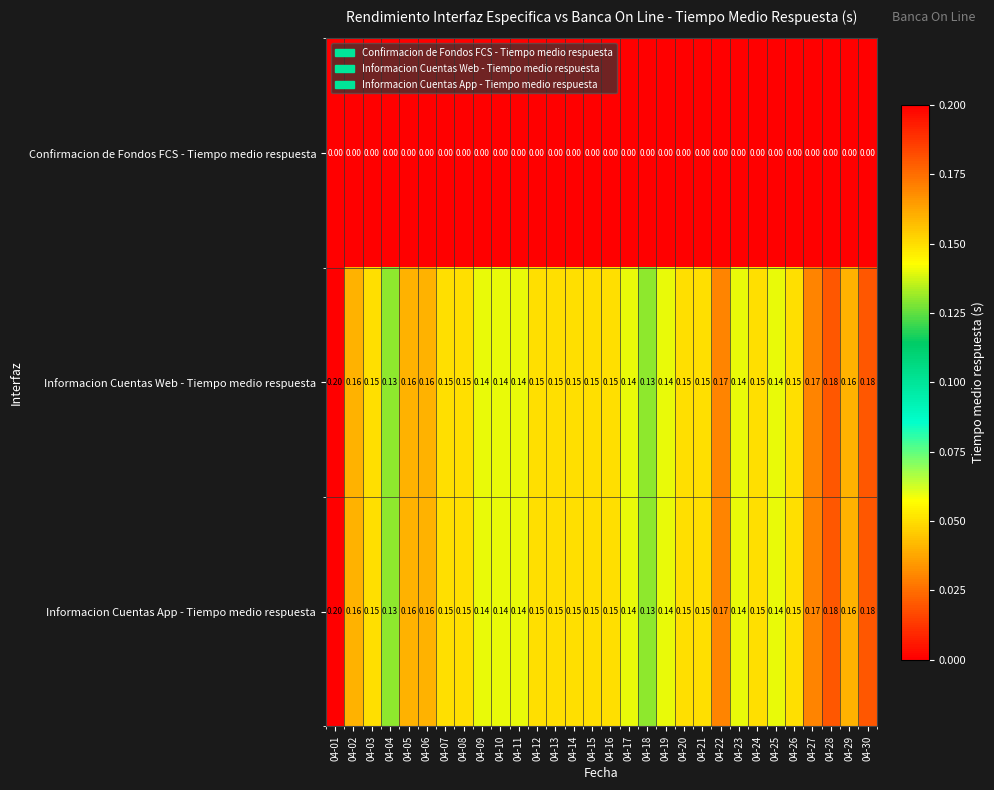

What is the total value across all series at 04-27?

0.3